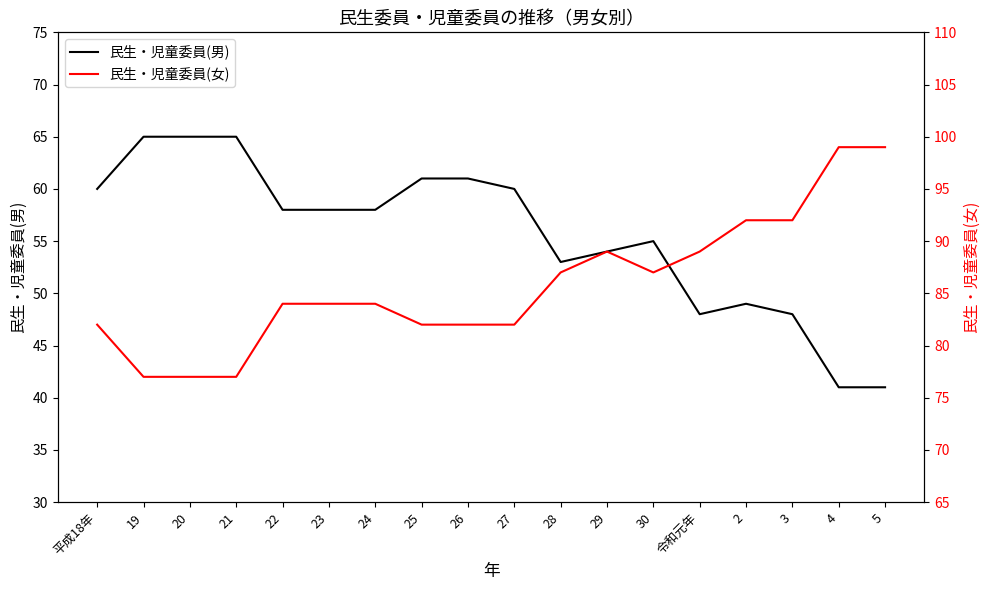

True or false: 民生・児童委員(男) and 民生・児童委員(女) intersect in this chart.

False